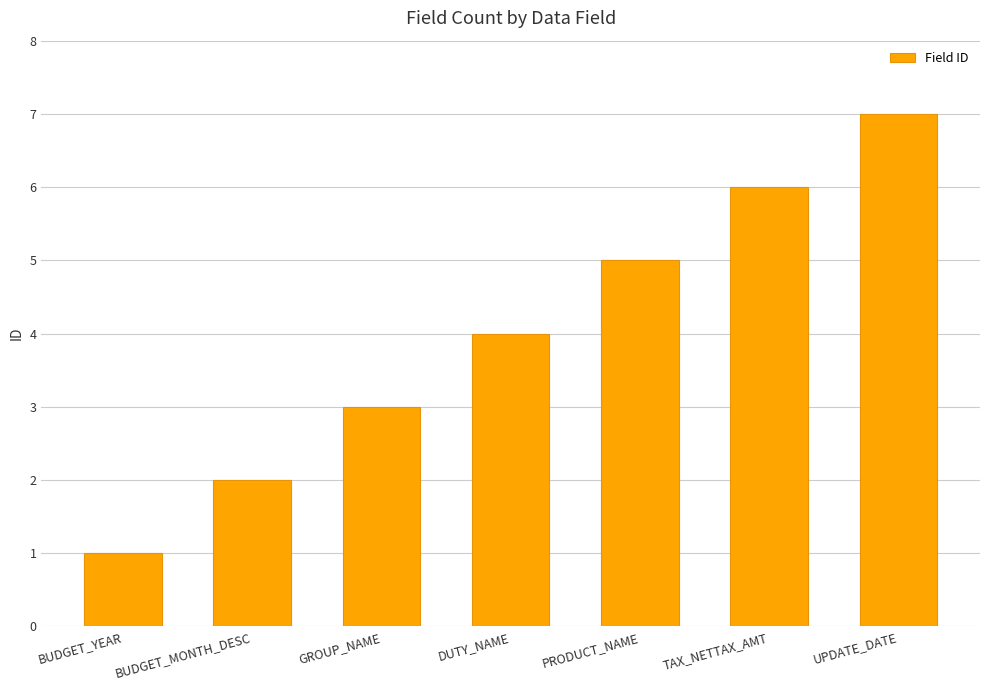

What is the sum of the values at GROUP_NAME and PRODUCT_NAME?

8